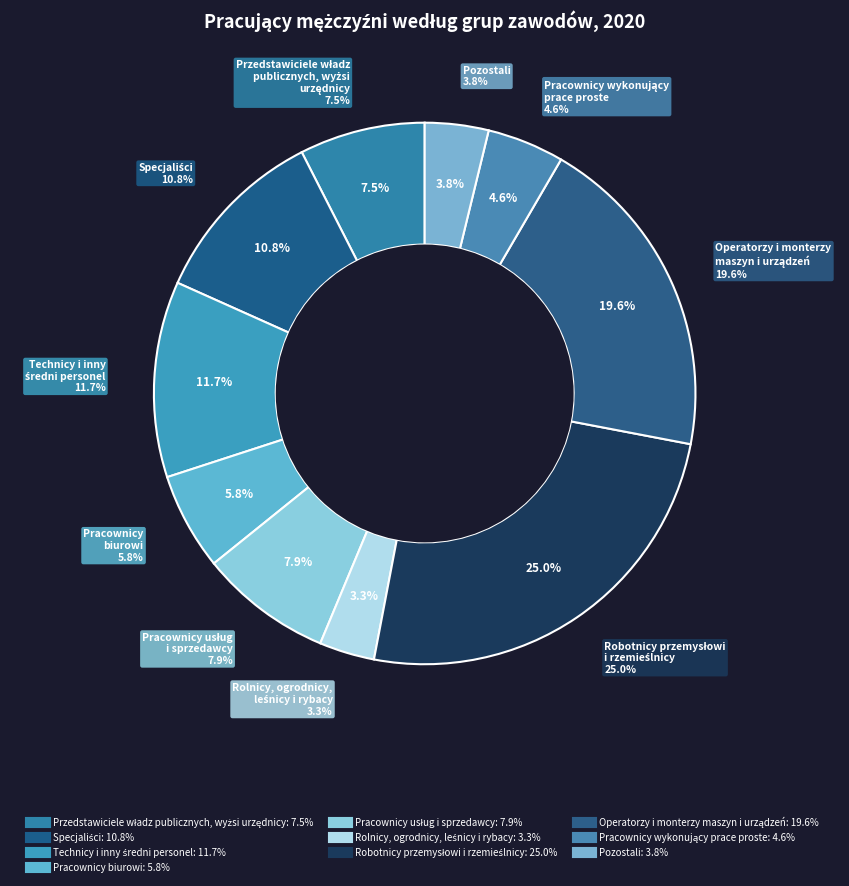

Which slice is the largest?

Robotnicy przemysłowi
i rzemieślnicy